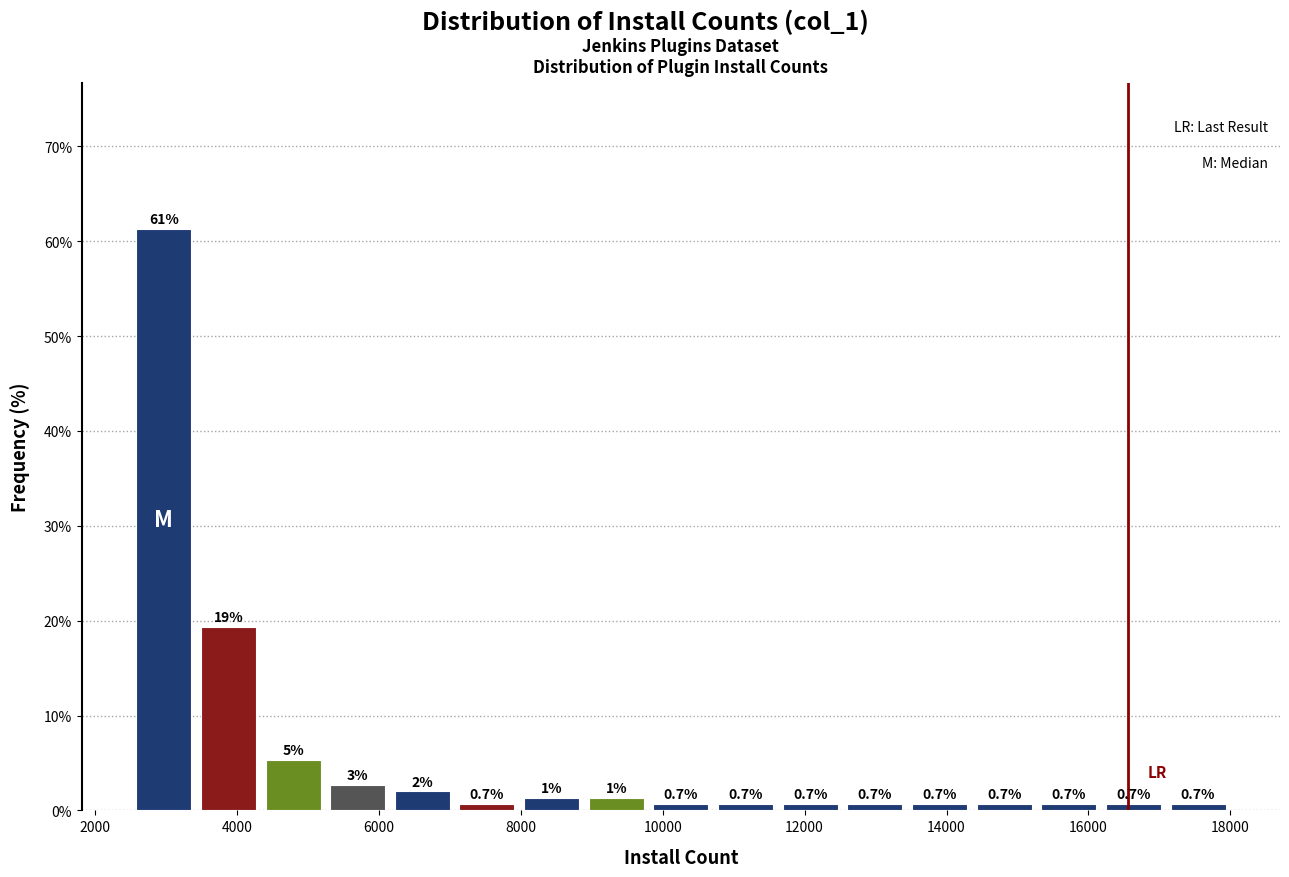

Which range on the x-axis has the tallest bar?

2600 to 3400